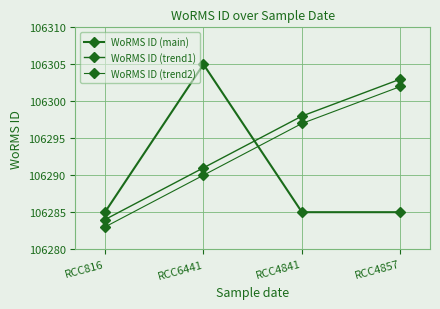

Reading right to left, list all the values displayed in this chart.

WoRMS ID (main): 106285	106285	106305	106285
WoRMS ID (trend1): 106303	106298	106291	106284
WoRMS ID (trend2): 106302	106297	106290	106283